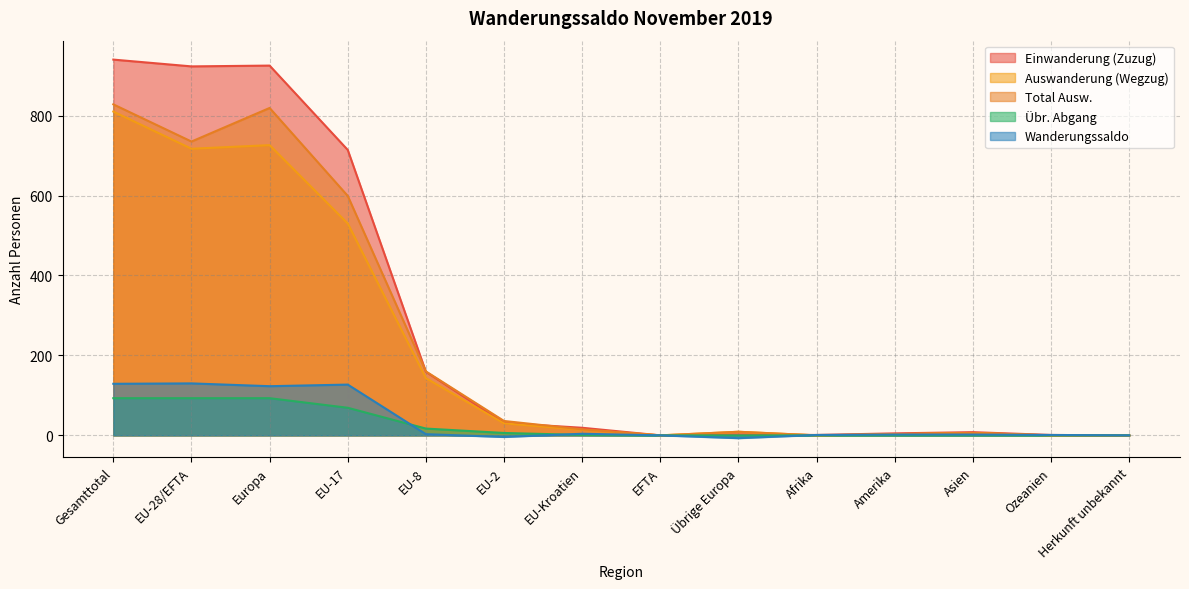

Is the value of Einwanderung (Zuzug) at EFTA greater than the value of Übr. Abgang at Gesamttotal?

No